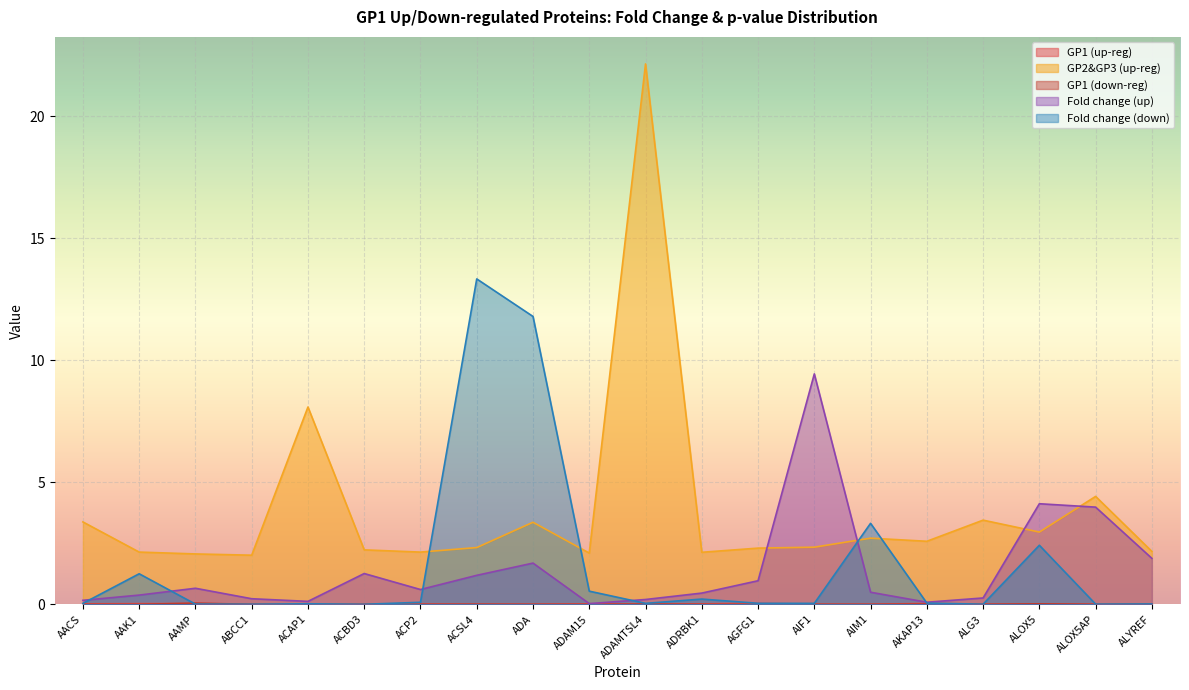

In GP2&GP3 (up-reg), how many points are higher than both neighbors (excluding endpoints)?

6